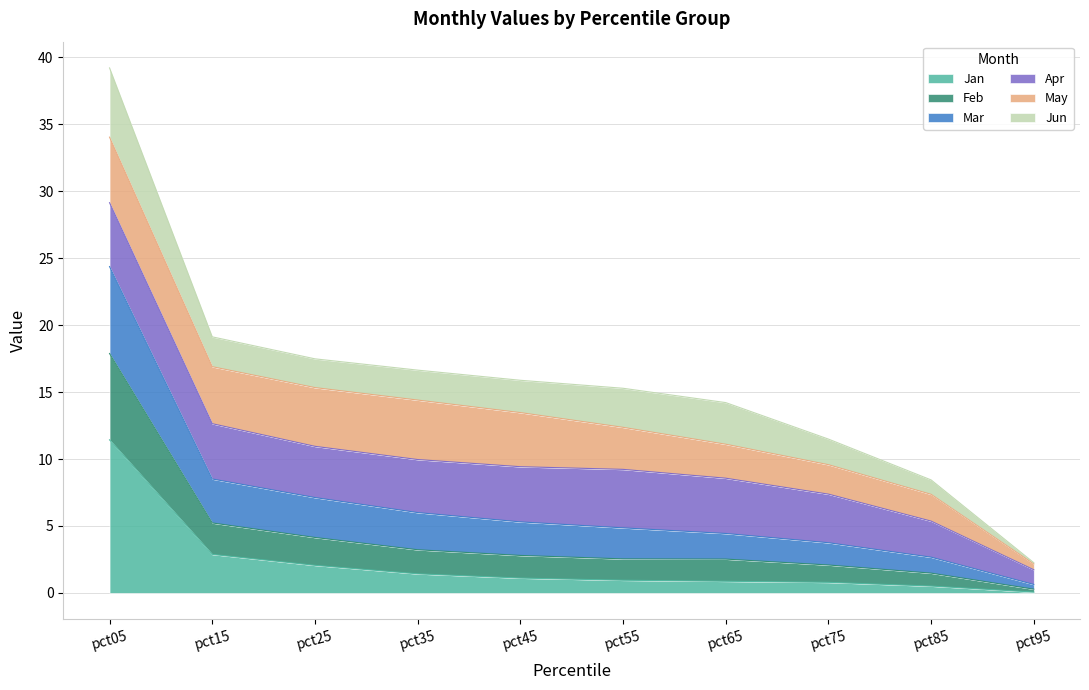

At which label does Jan reach its peak?

pct05